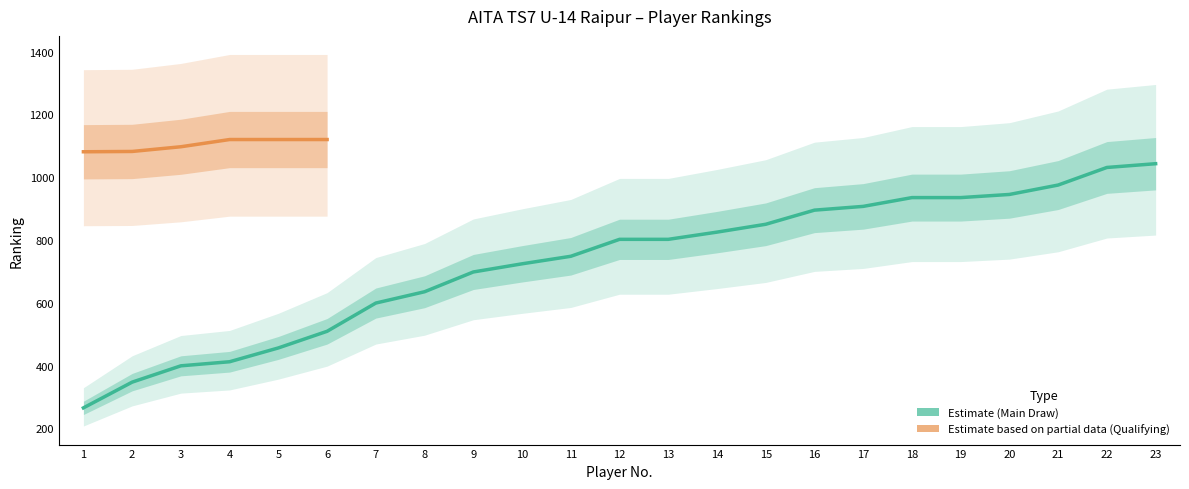

What is the change in value from 10 to 12?

+78